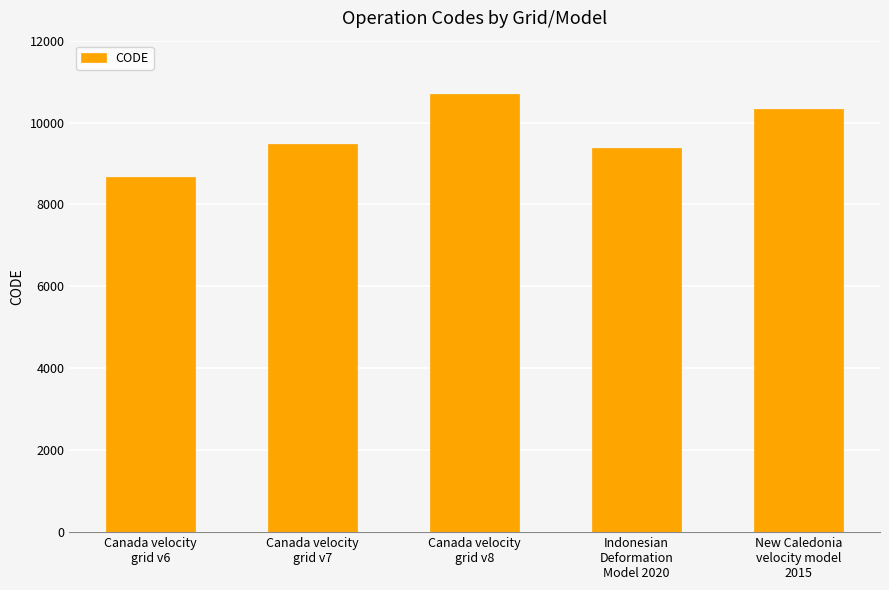

List the labels in order of value, largest first.

Canada velocity
grid v8, New Caledonia
velocity model
2015, Canada velocity
grid v7, Indonesian
Deformation
Model 2020, Canada velocity
grid v6